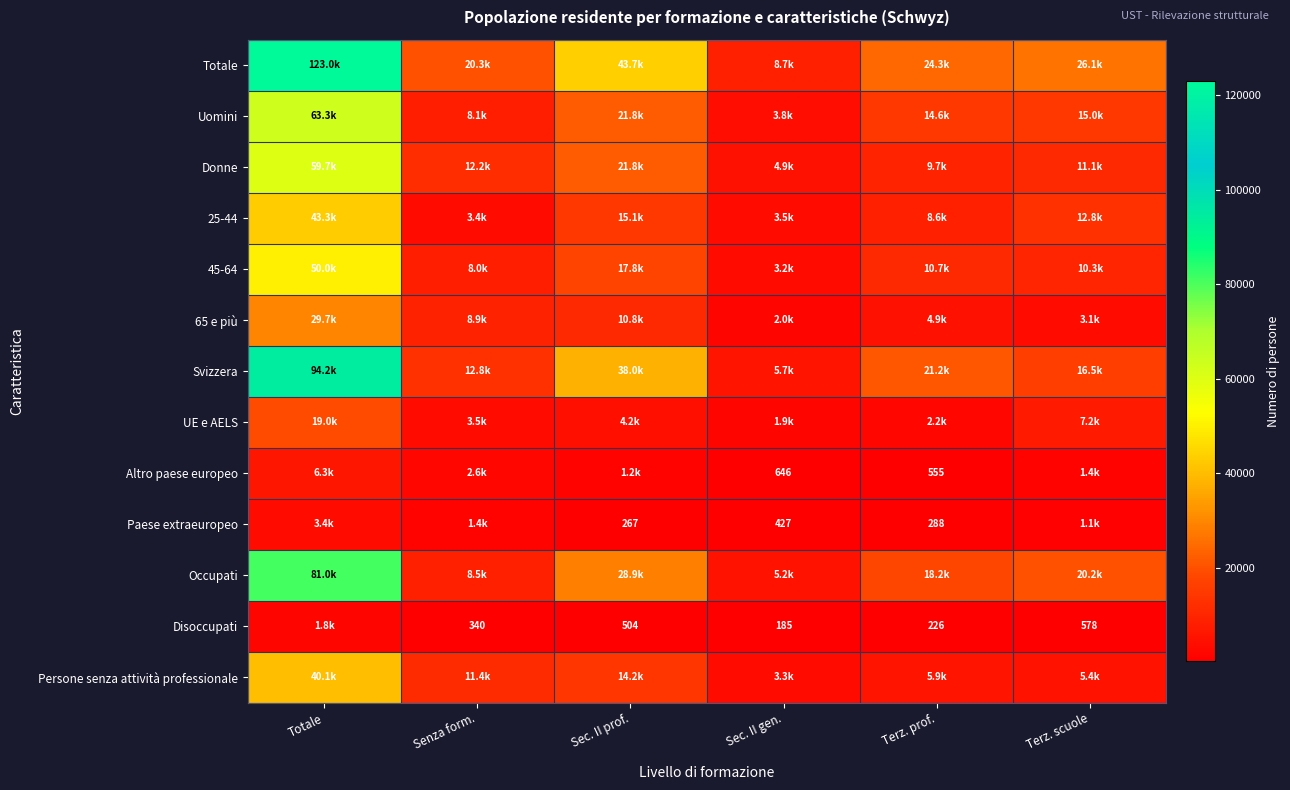

The value of Altro paese europeo at Sec. II gen. is 981.3. True or false?

False